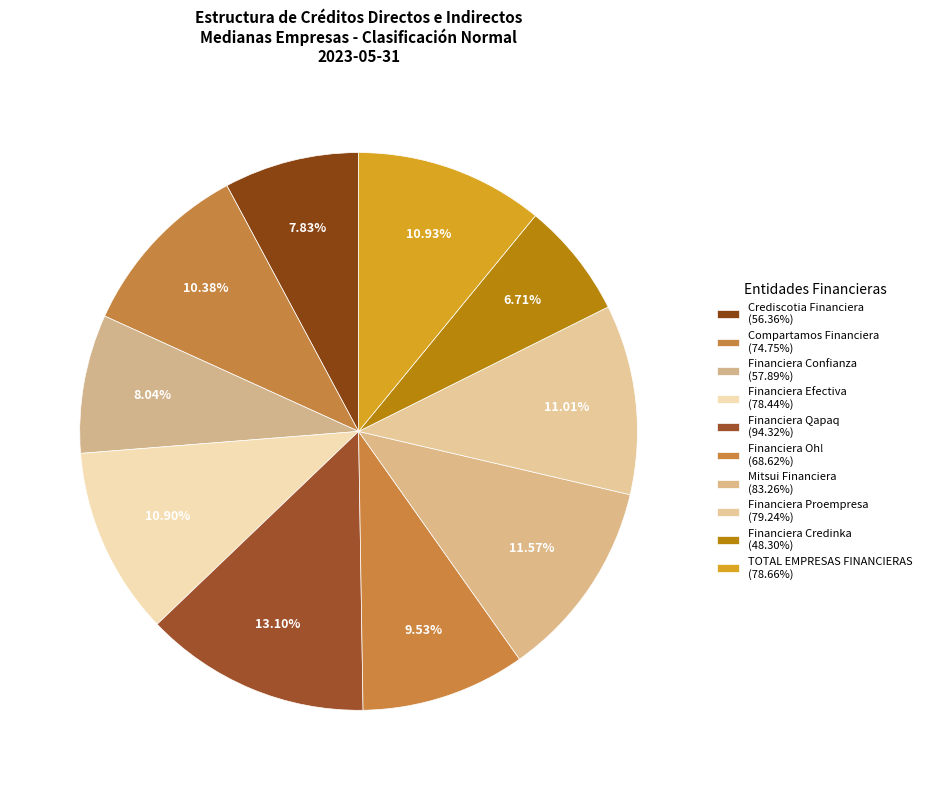

Count the number of slices in the pie.

10